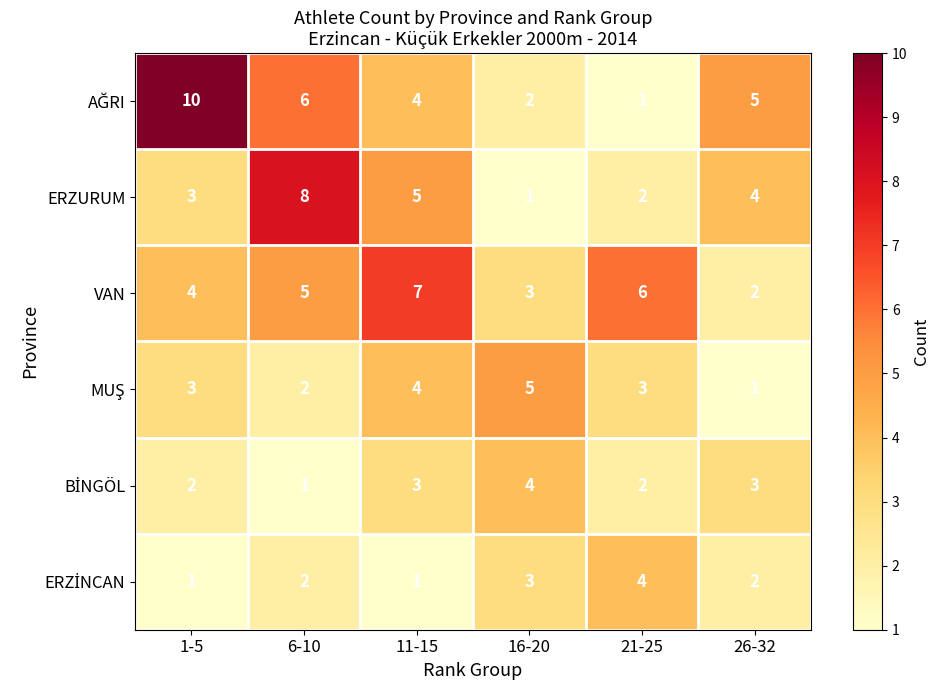

What is the difference between the highest and lowest values at 1-5?

9